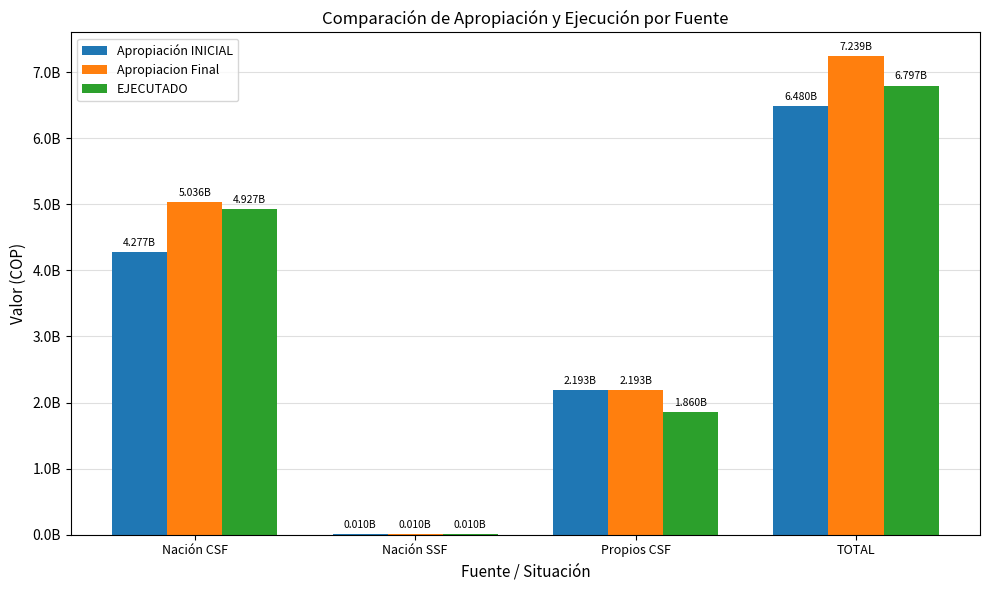

Are the bars grouped side by side (vs. stacked)?

Yes